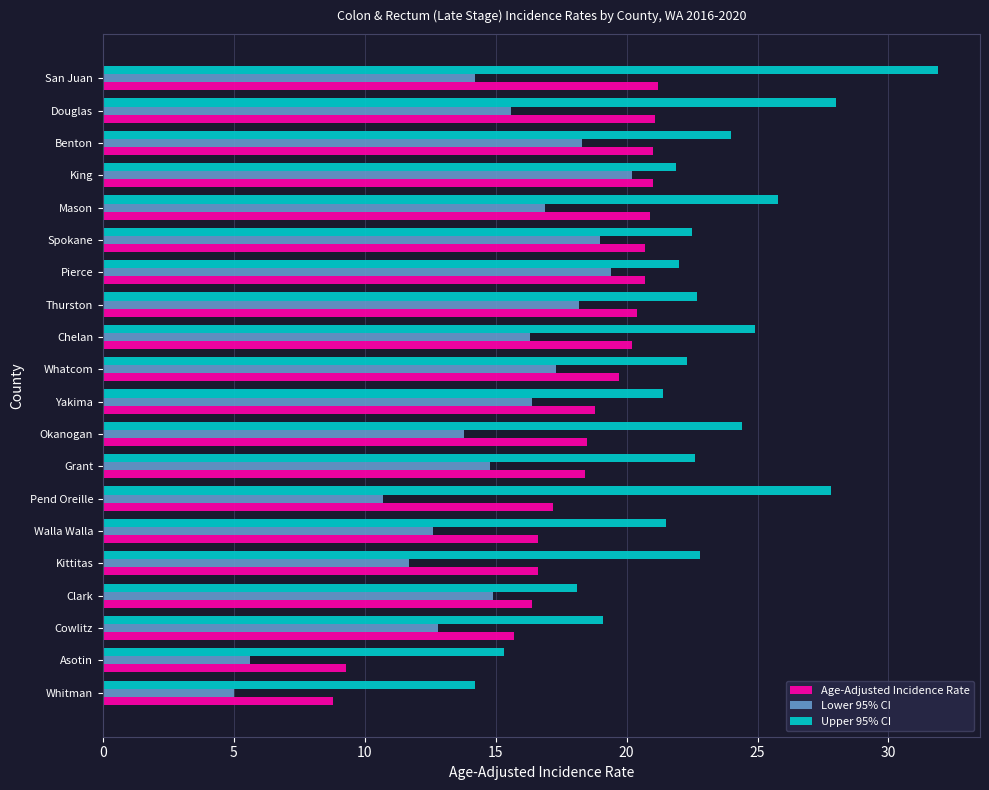

Is it true that Age-Adjusted Incidence Rate equals 21.0 at King?

True